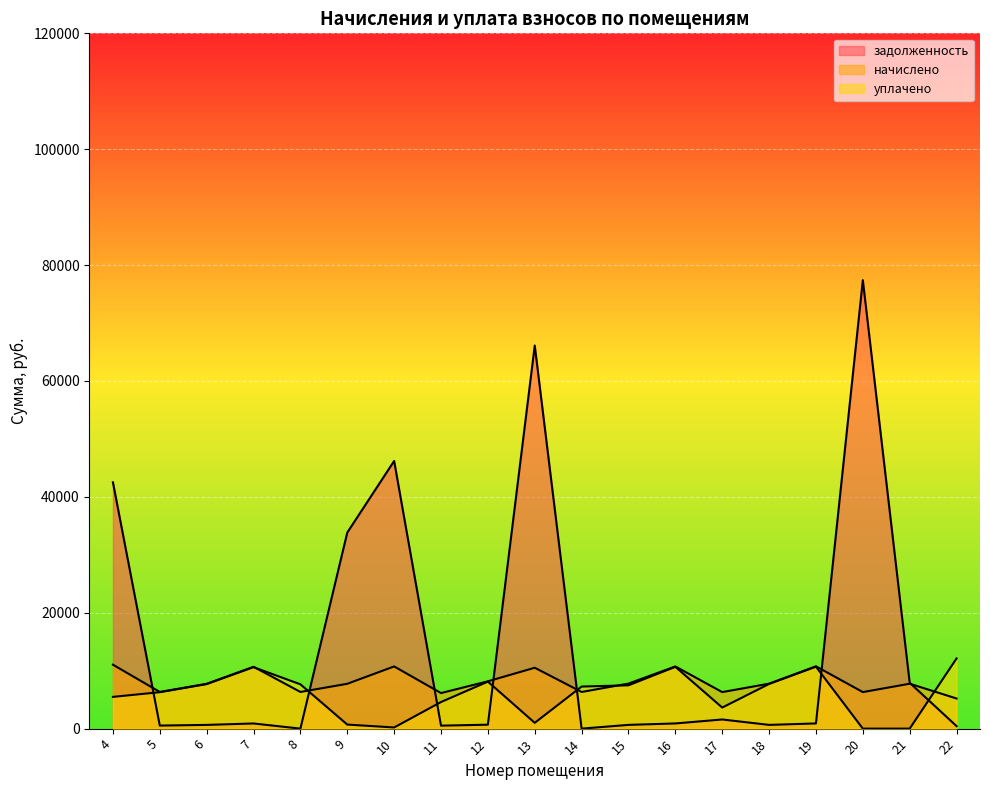

How many lines are shown in the chart?

3